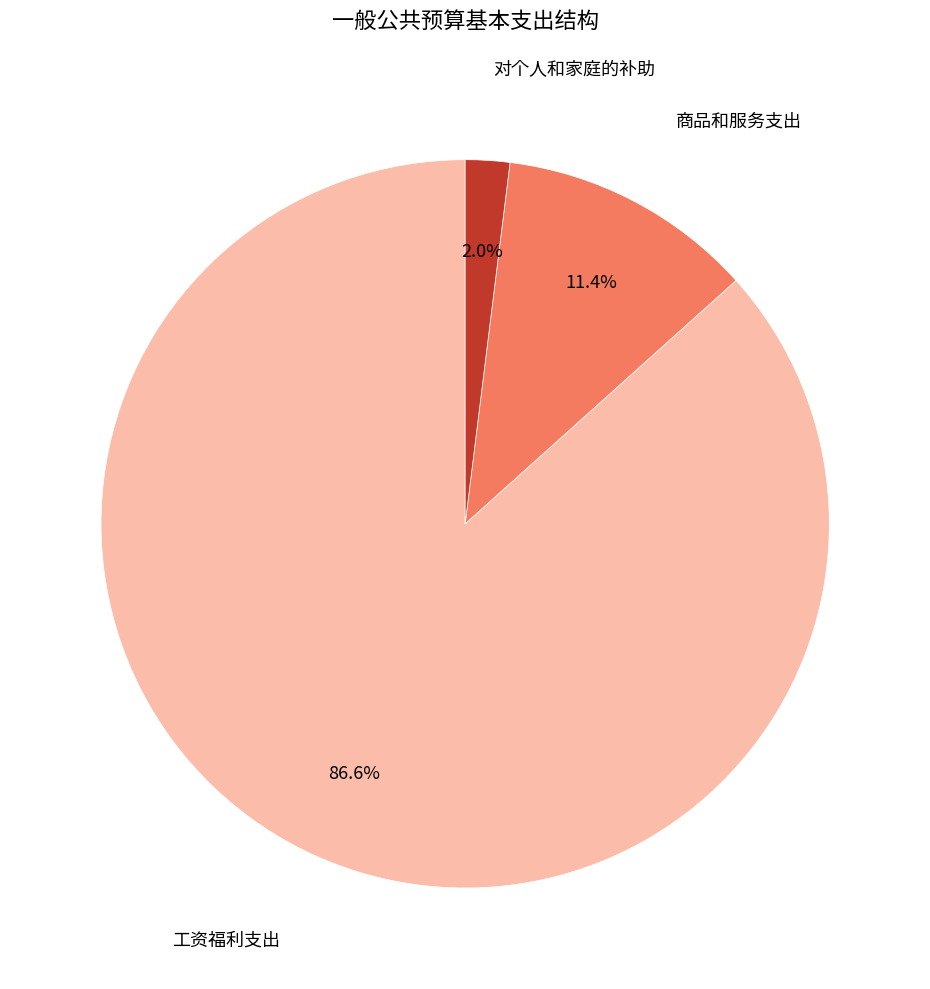

Is there a majority slice in this chart?

Yes